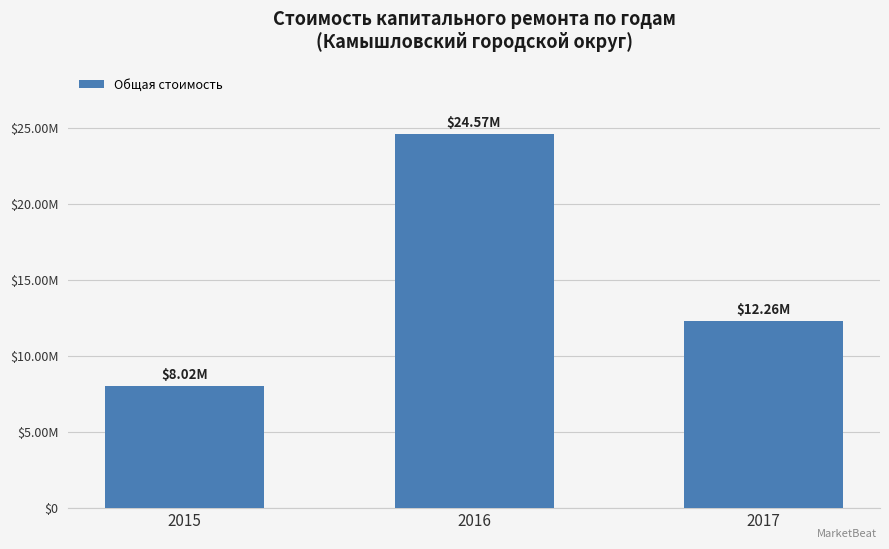

What is the difference between the values at 2016 and 2017?

12308784.3